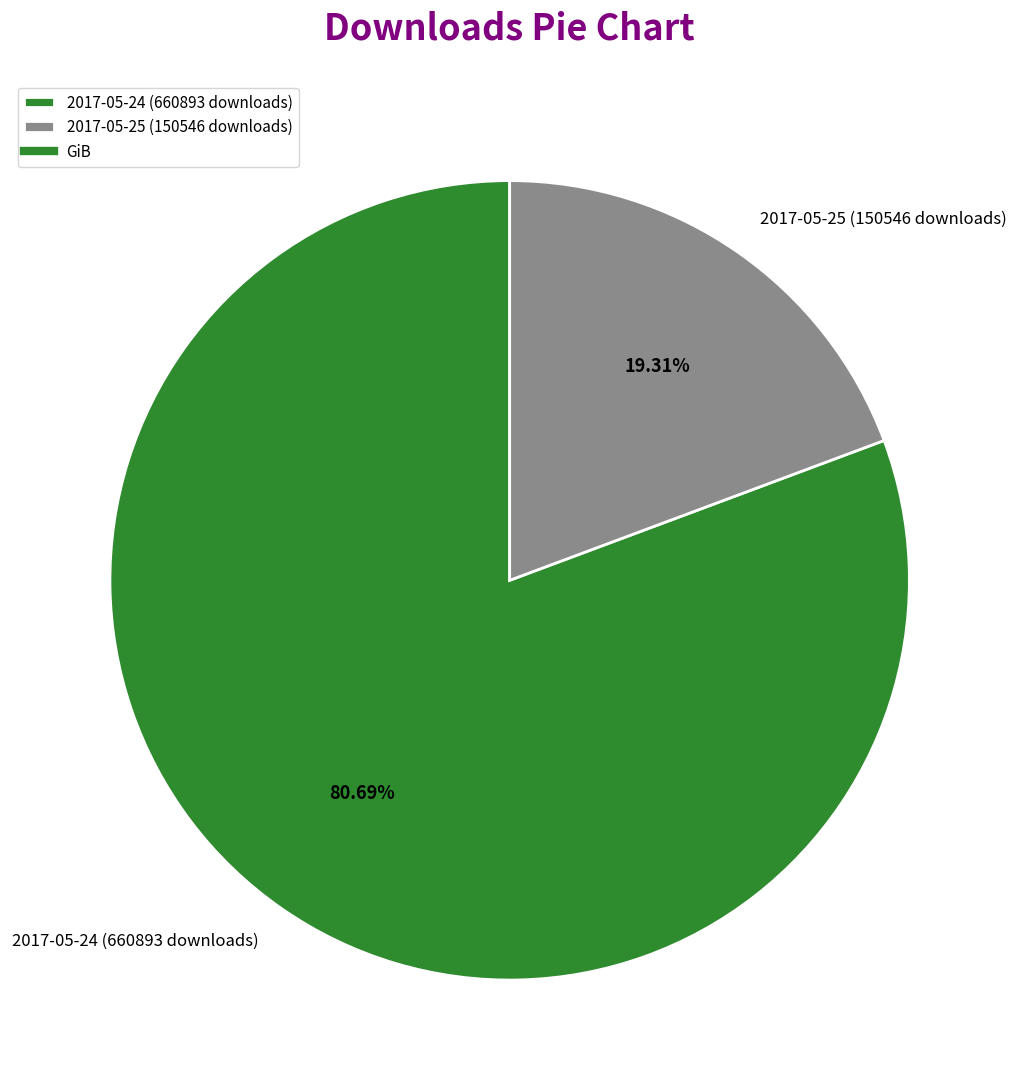

How much of the chart is everything except 2017-05-25 (150546 downloads)?

80.7%